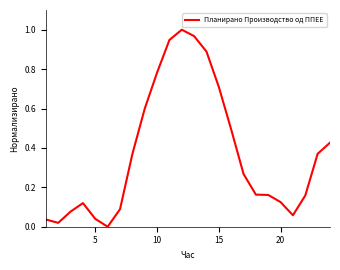

What is the difference between the maximum and minimum values?

1.0